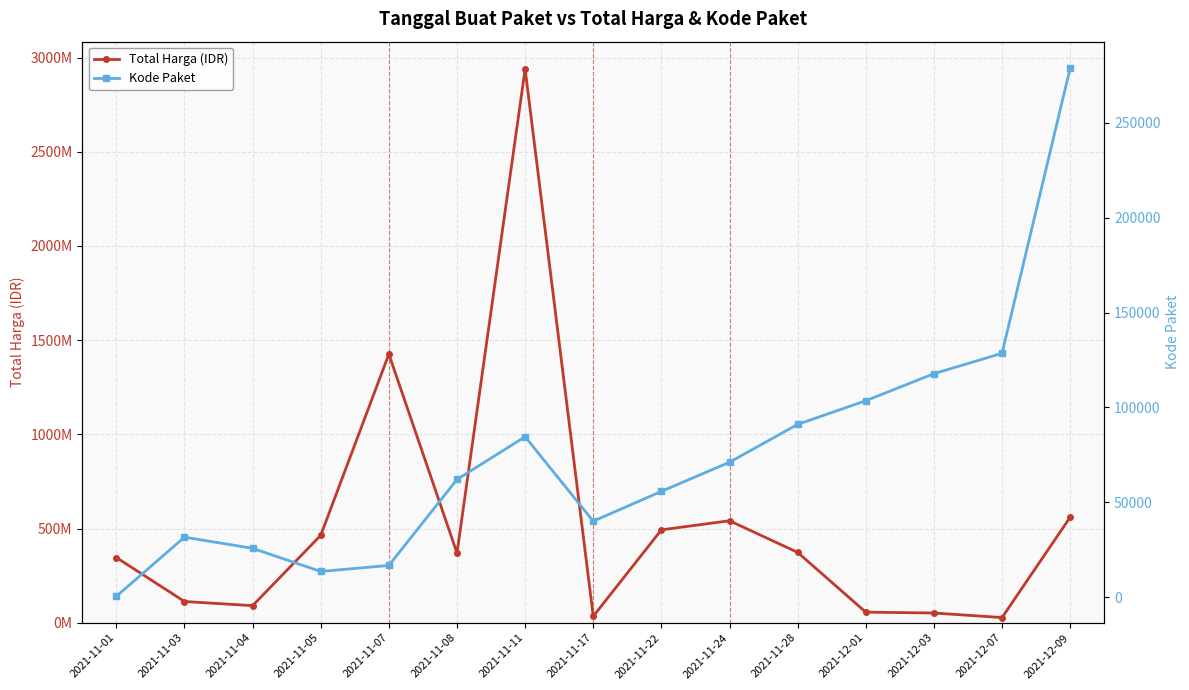

What is the value of the Total Harga (IDR) point at the 14th from the left?

27412000